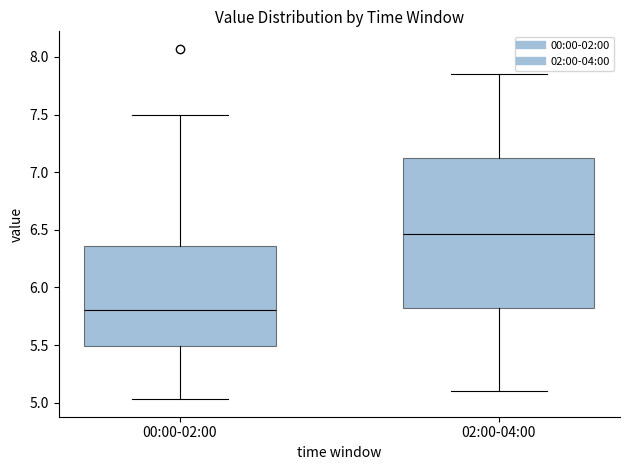

Reading left to right, read every box against the y-axis: the position of its median line, the range the box covers, and the ends of its whiskers. The values are not printed on the chart, so give them approximately, as read against the axis.

00:00-02:00: median 5.80, box 5.50 to 6.35, whiskers 5.05 to 7.50
02:00-04:00: median 6.45, box 5.80 to 7.15, whiskers 5.10 to 7.85